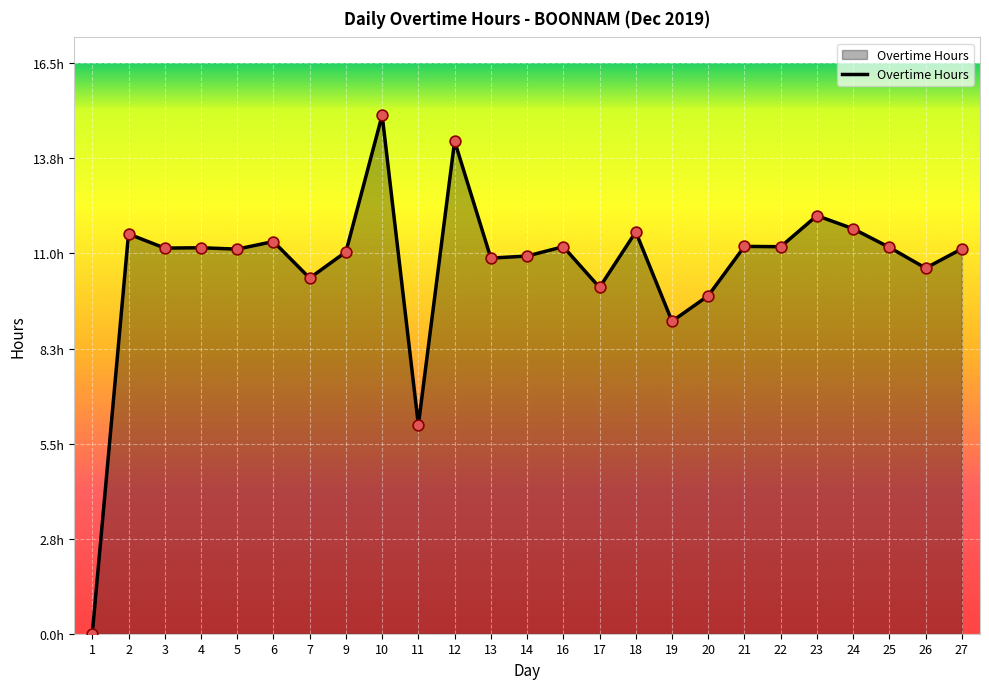

Between 13 and 20, which is larger?

13